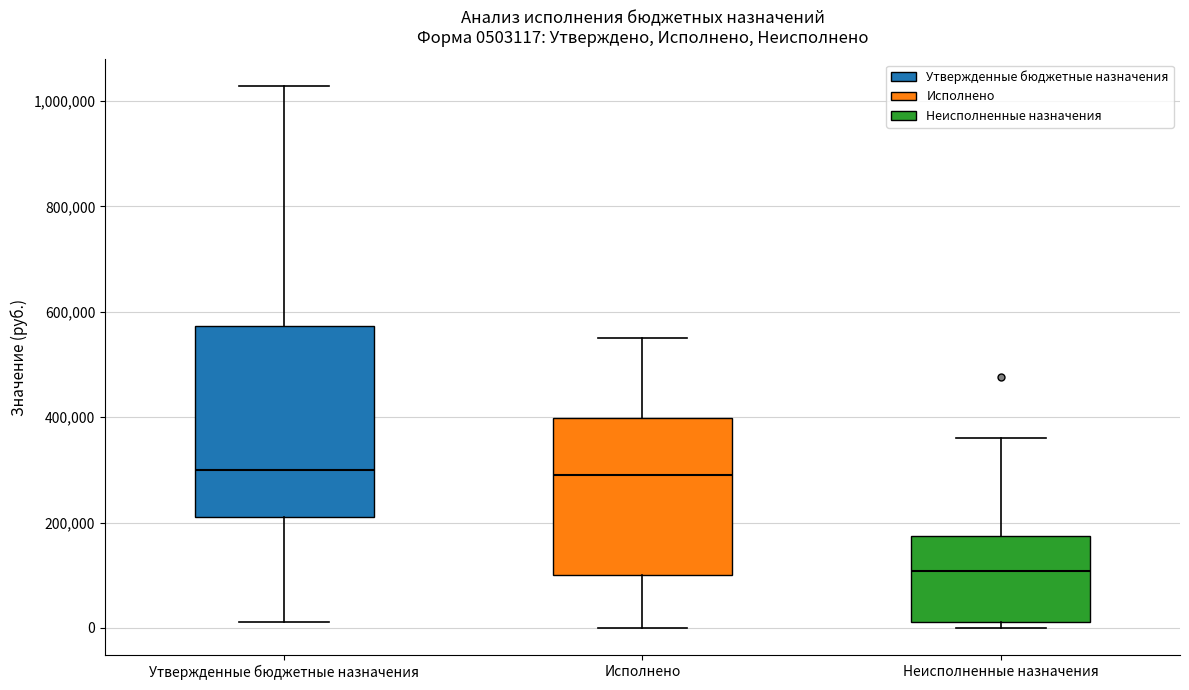

Which box is the tallest, from its lower edge to its upper edge?

Утвержденные бюджетные назначения